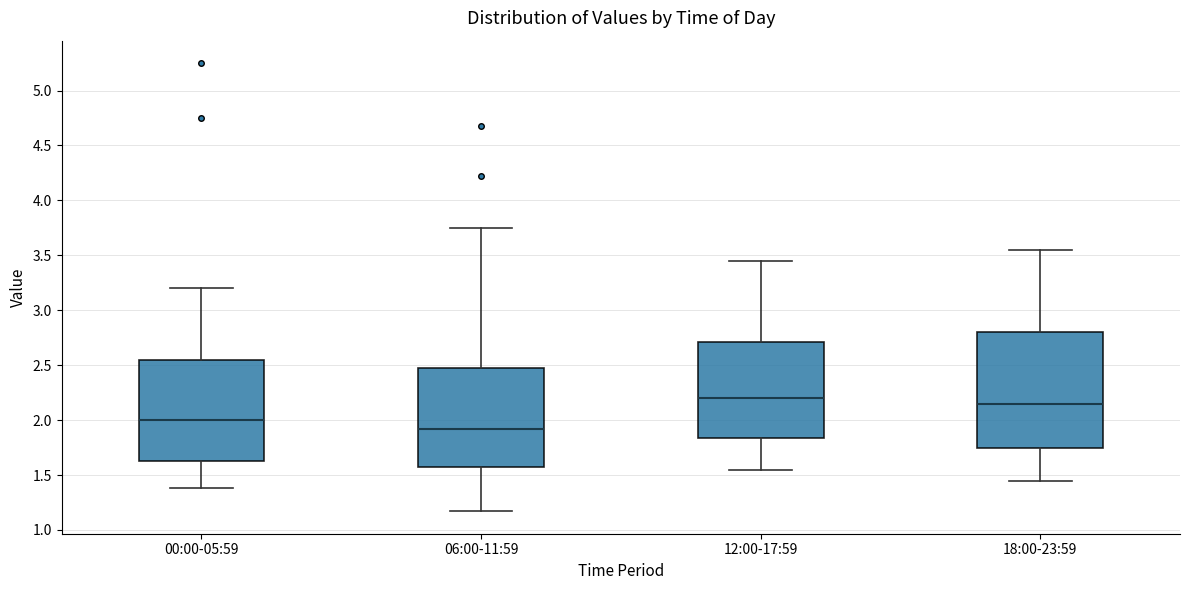

Reading left to right, read every box against the y-axis: the position of its median line, the range the box covers, and the ends of its whiskers. The values are not printed on the chart, so give them approximately, as read against the axis.

00:00-05:59: median 2.00, box 1.65 to 2.55, whiskers 1.40 to 3.20
06:00-11:59: median 1.90, box 1.60 to 2.50, whiskers 1.15 to 3.75
12:00-17:59: median 2.20, box 1.85 to 2.70, whiskers 1.55 to 3.45
18:00-23:59: median 2.15, box 1.75 to 2.80, whiskers 1.45 to 3.55